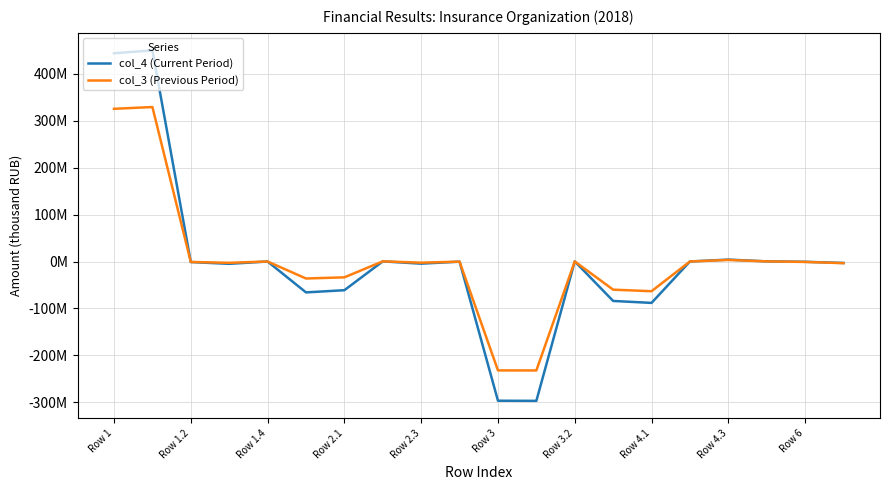

Where does the col_4 (Current Period) series first go above -600486?

Row 1